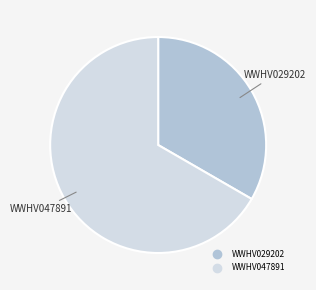

Combined, do WWHV047891 and WWHV029202 account for over 50%?

Yes